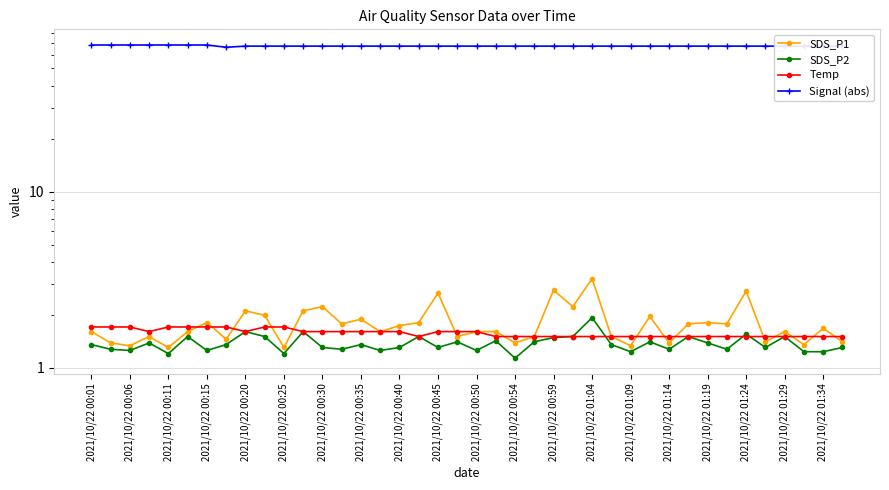

What position from the left is 2021/10/22 00:45?

19